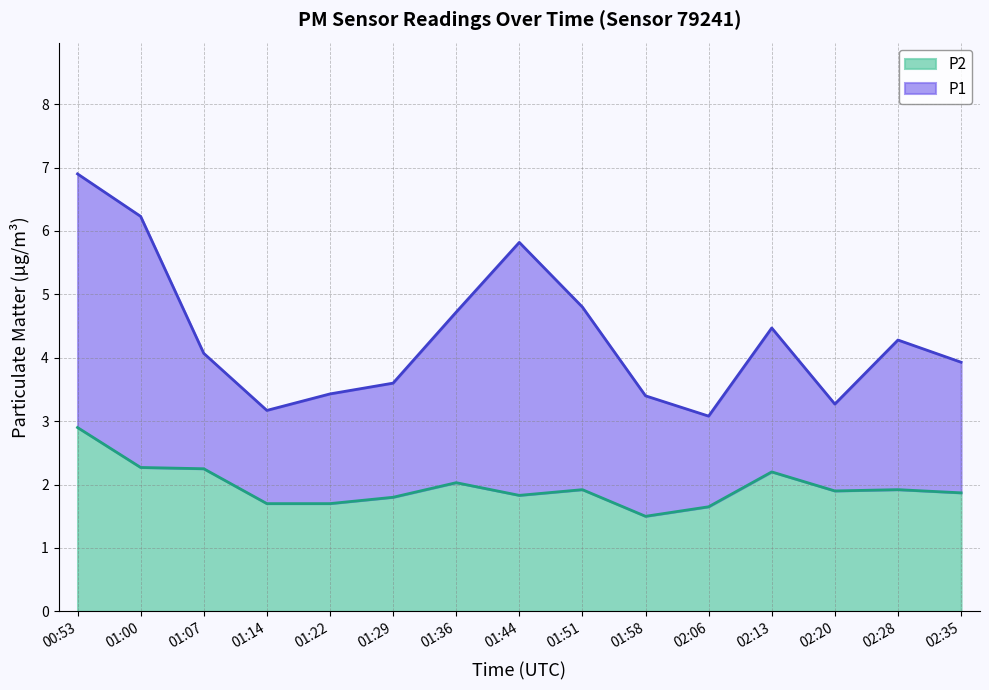

What is the sum of all P2 line values?

29.4